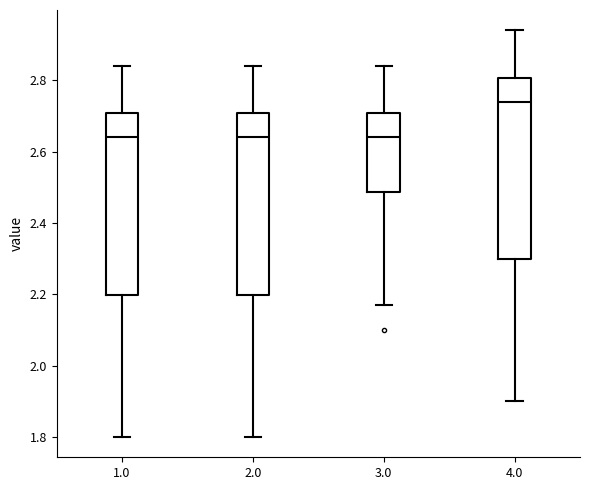

Reading left to right, transcribe this box plot: for each box, give where its median line is, the range the box spans, and where its two whiskers end, as read against the y-axis. The values are not printed on the chart, so give them approximately, as read against the axis.

1.0: median 2.64, box 2.20 to 2.70, whiskers 1.80 to 2.84
2.0: median 2.64, box 2.20 to 2.70, whiskers 1.80 to 2.84
3.0: median 2.64, box 2.48 to 2.70, whiskers 2.18 to 2.84
4.0: median 2.74, box 2.30 to 2.80, whiskers 1.90 to 2.94